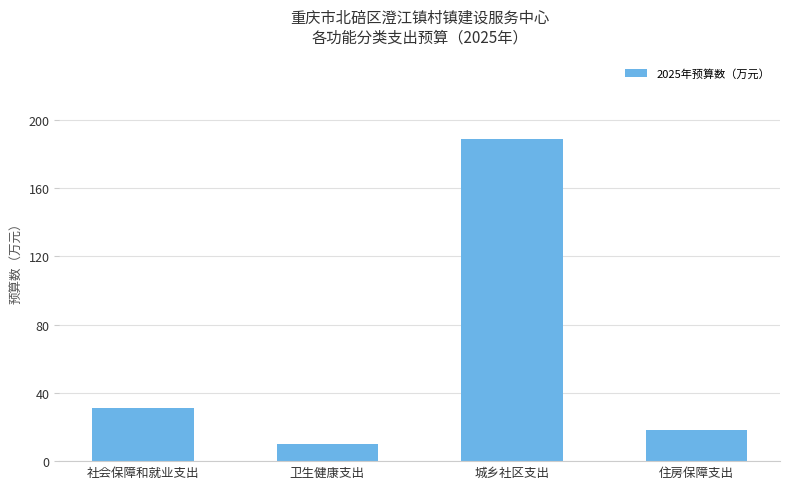

The value at 城乡社区支出 is 60.4. True or false?

False